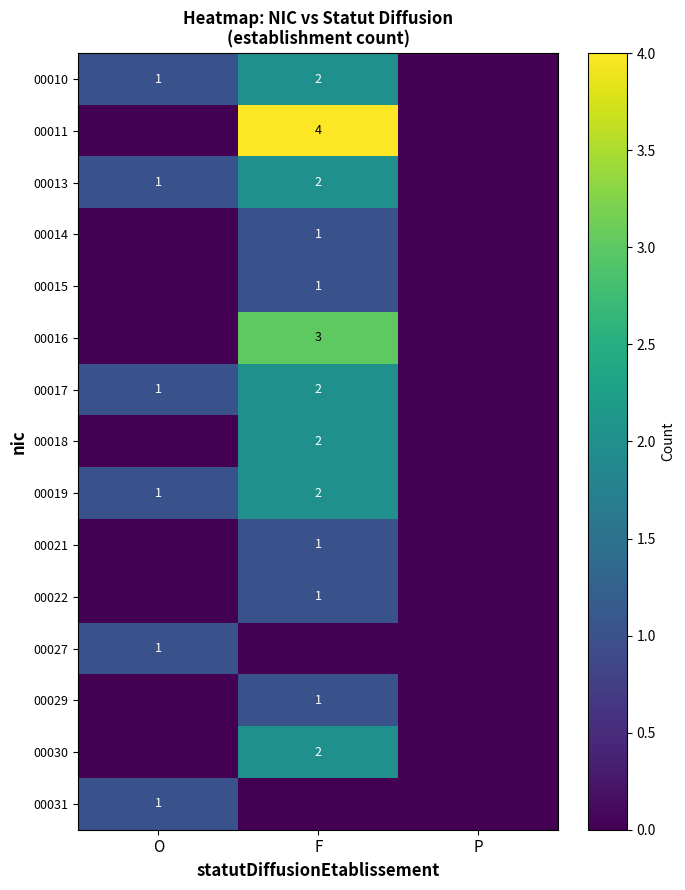

What is the sum of the 00017 values at O and F?

3